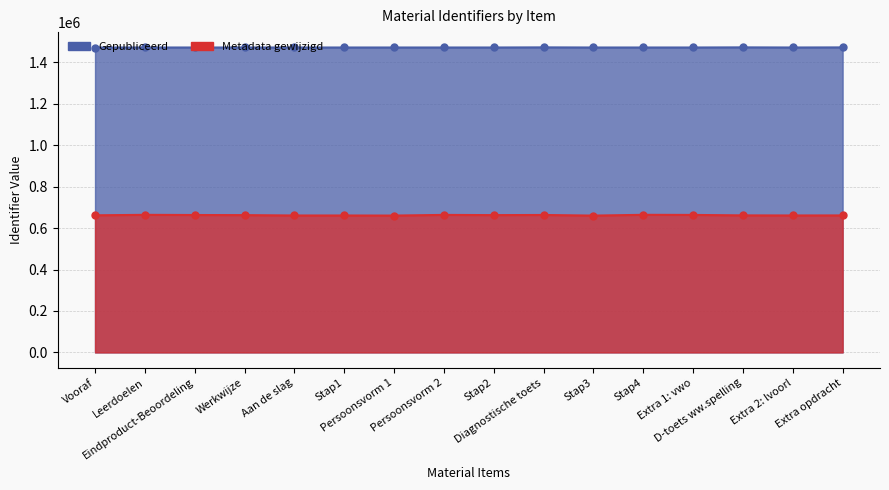

What is the change in value from Stap2 to Stap4?

+4